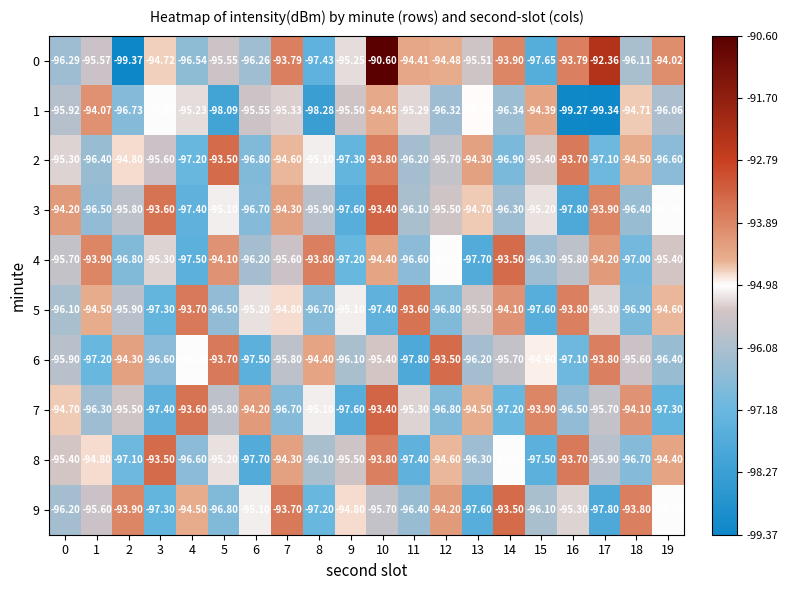

Is the value of 8 at 13 greater than the value of 1 at 1?

No